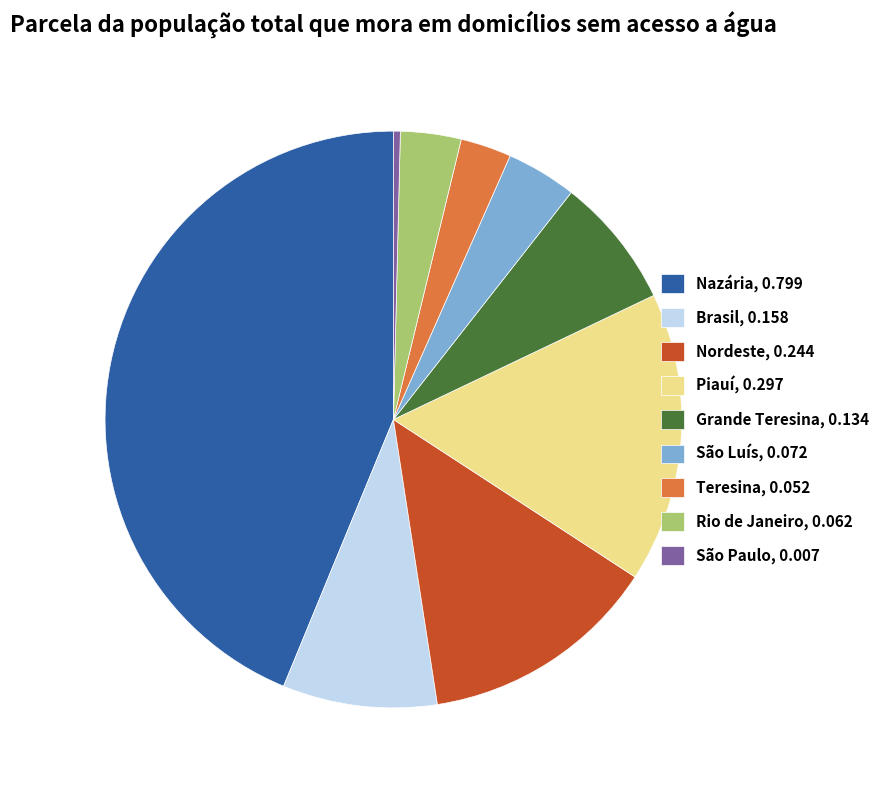

Is the sum of Grande Teresina, 0.134 and São Paulo, 0.007 greater than half?

No